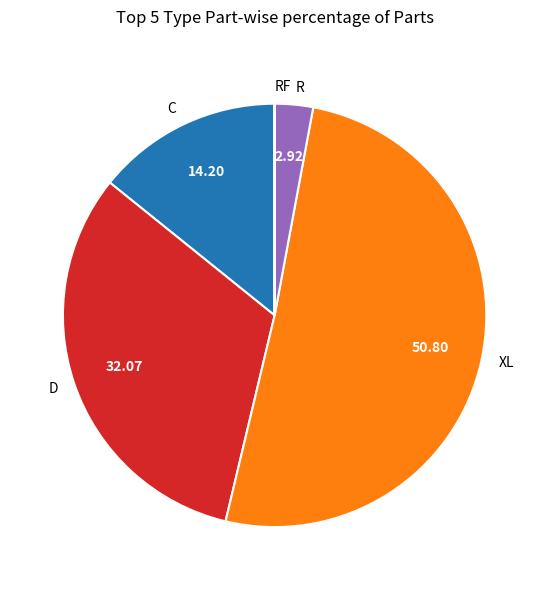

Which has a higher value, C or XL?

XL